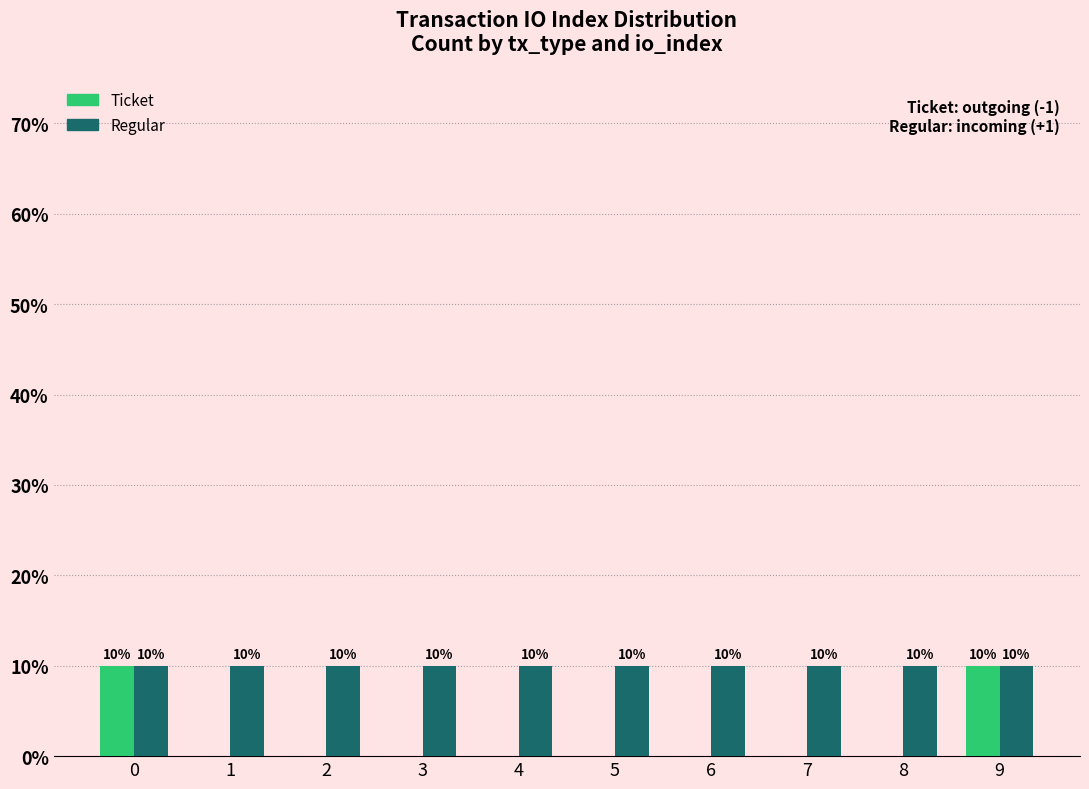

Reading left to right, what are all the values shown in this chart?

Ticket: 10	0	0	0	0	0	0	0	0	10
Regular: 10	10	10	10	10	10	10	10	10	10